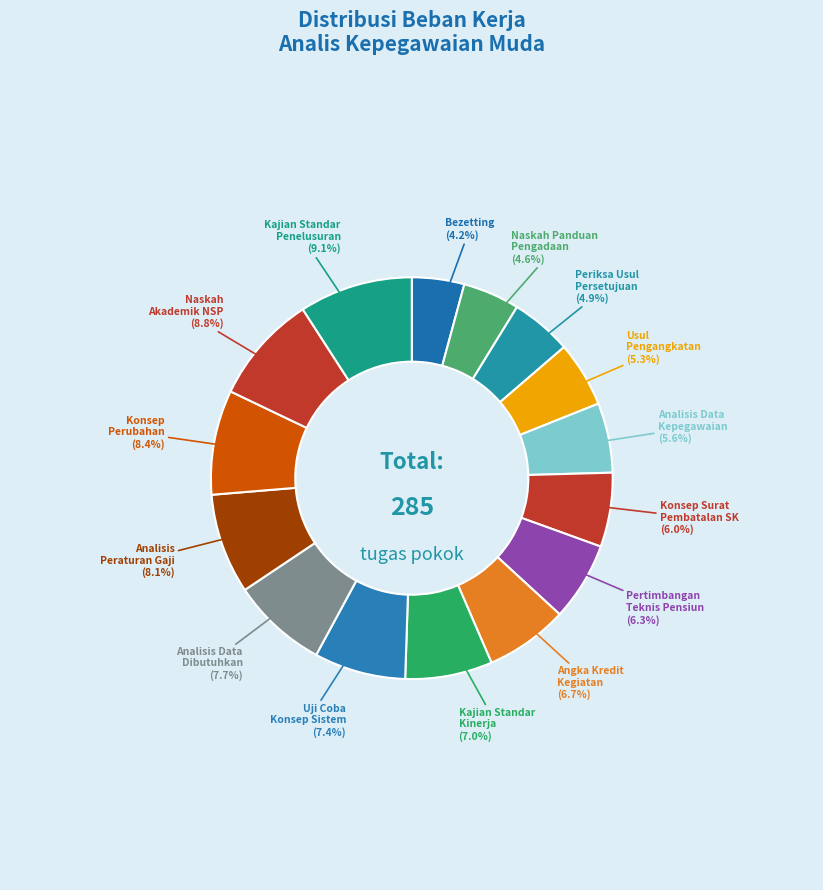

To the nearest percent, what is the average slice percentage?

7%